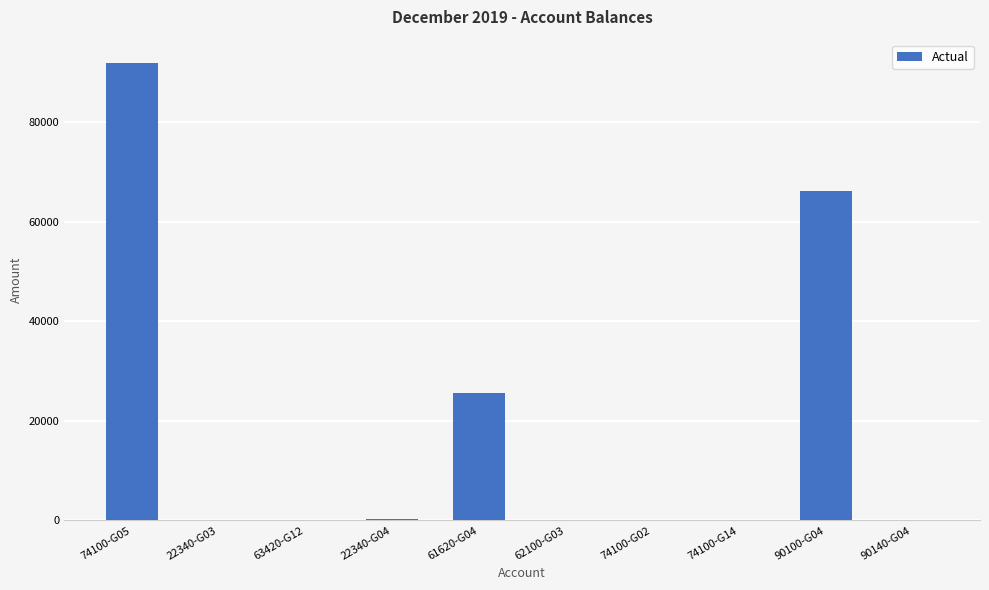

The chart shows a value of 1.0 at 90140-G04. True or false?

True